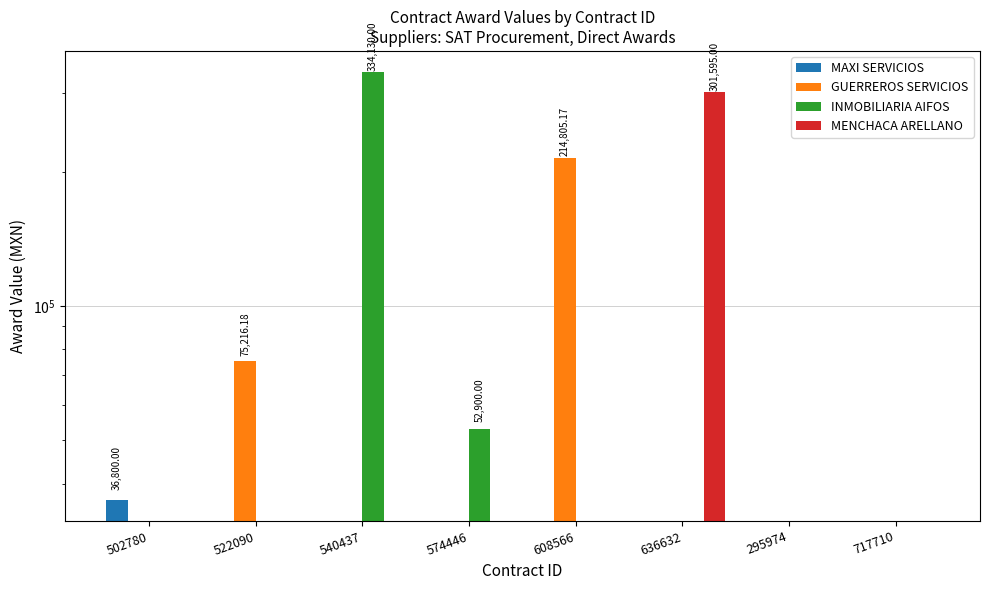

How many values in MAXI SERVICIOS are above zero?

1